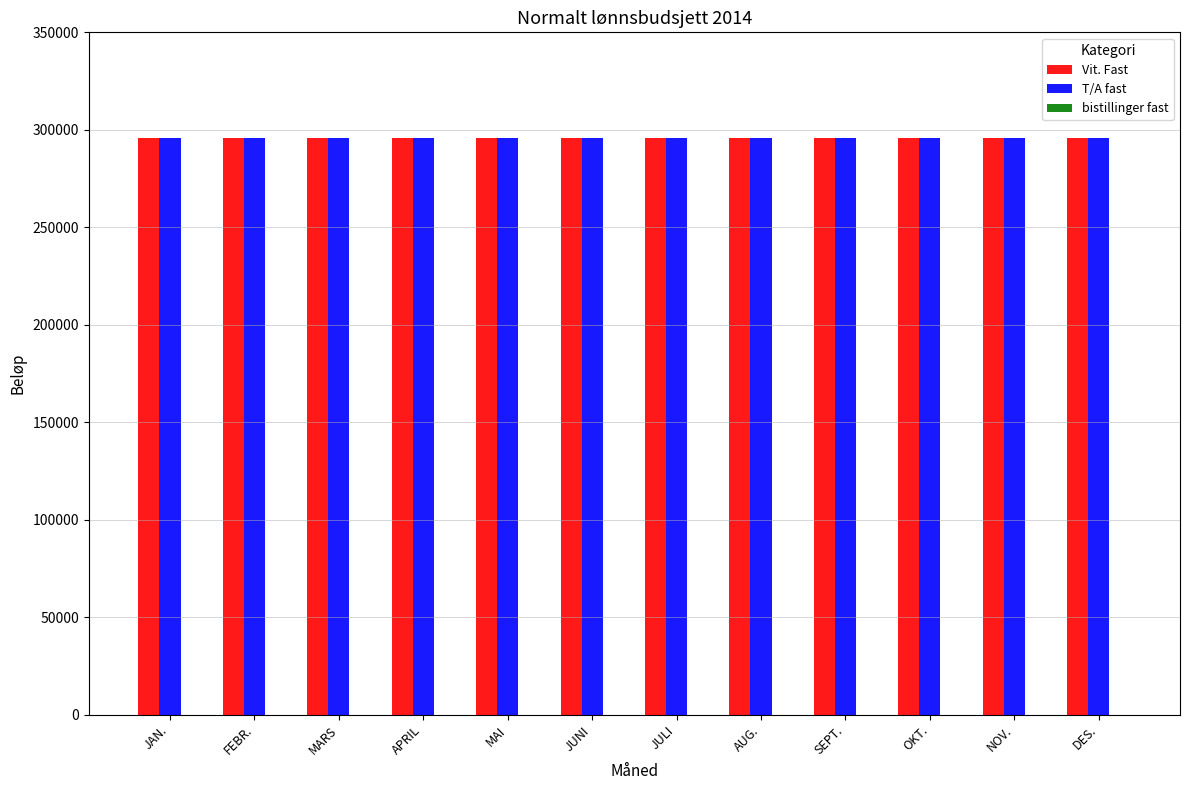

What is the label of the 4th bar from the left?

APRIL